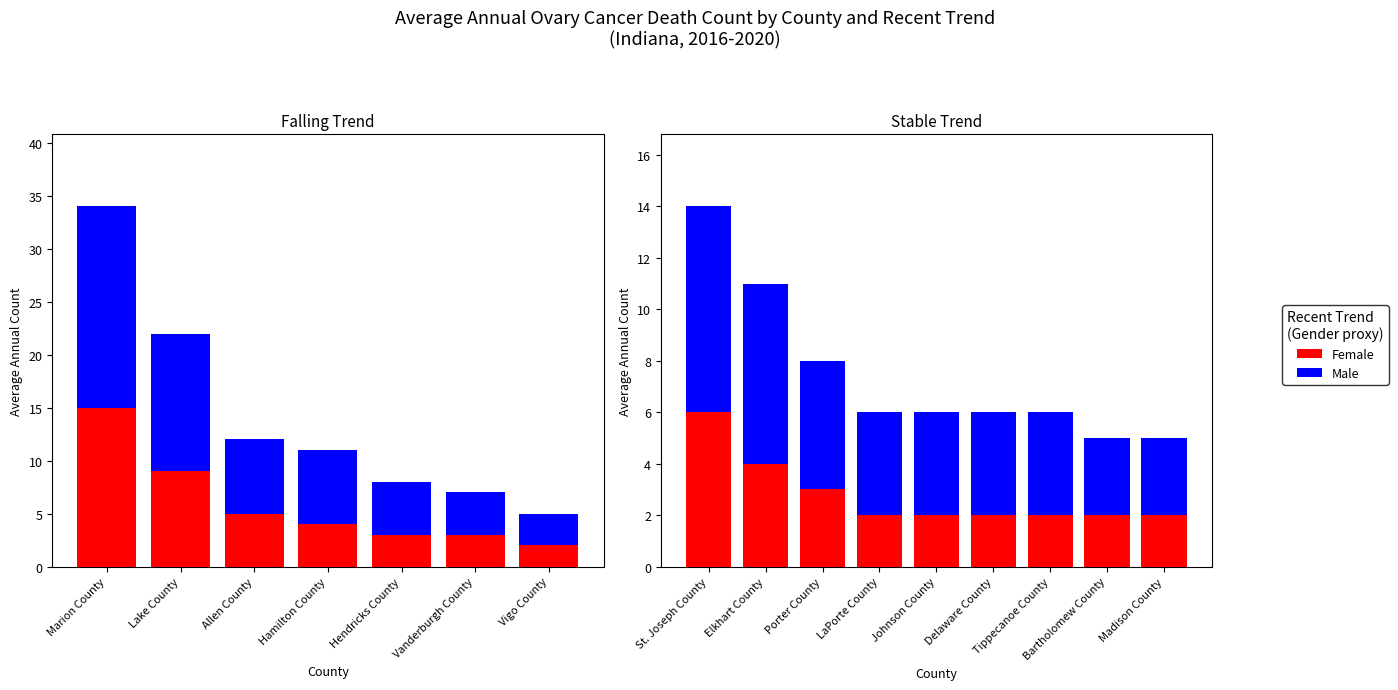

Is it true that Female equals 2 at Bartholomew County?

True